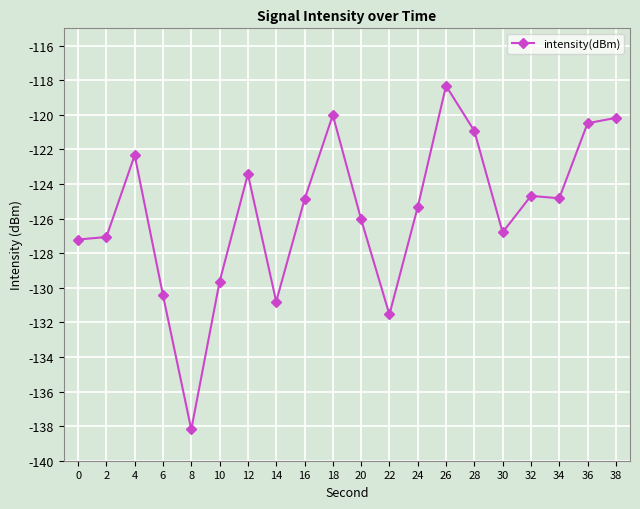

True or false: the data has more than 0 interior local peaks.

True